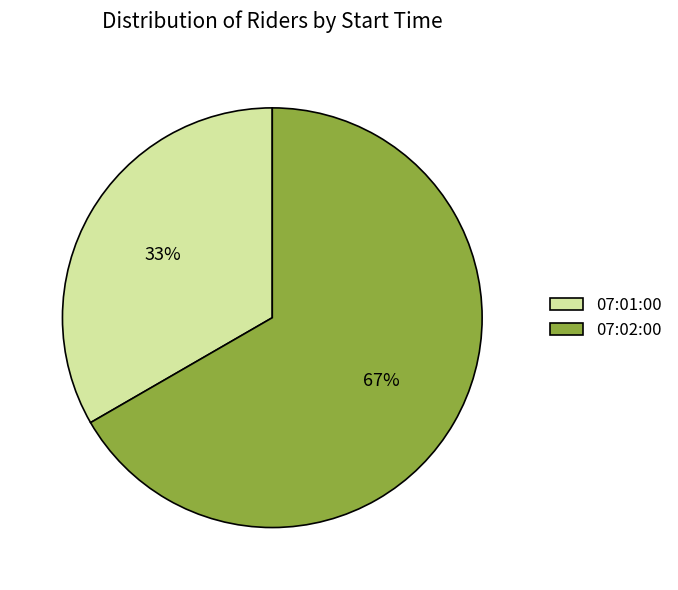

What is the ratio of the value at 07:01:00 to the value at 07:02:00?

0.5